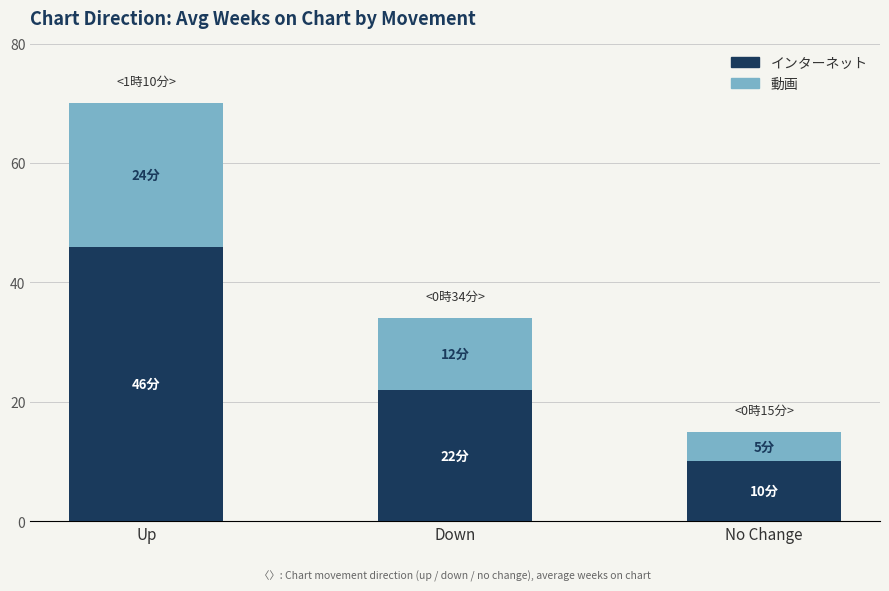

What is the maximum value for インターネット?

46